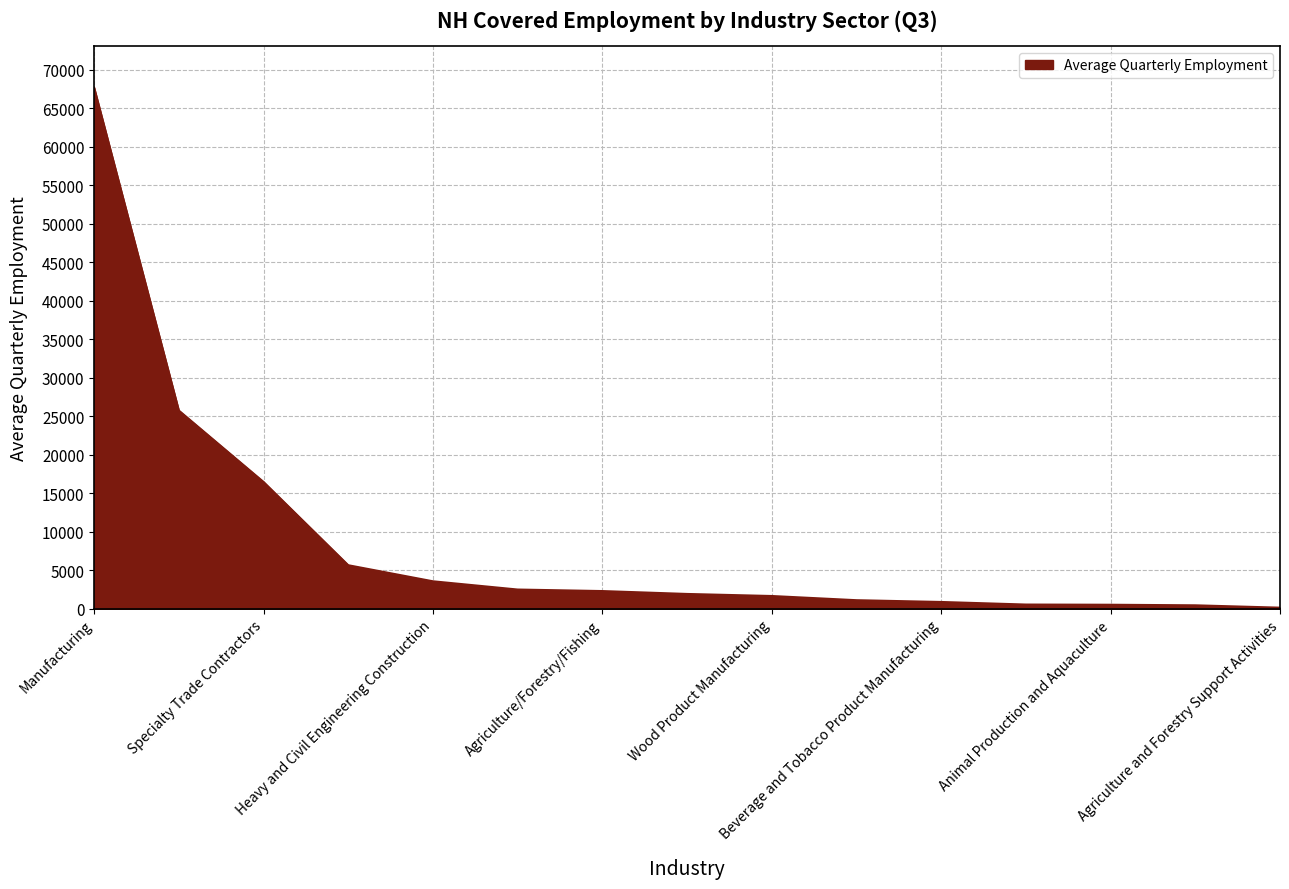

What is the greatest value displayed?

67706